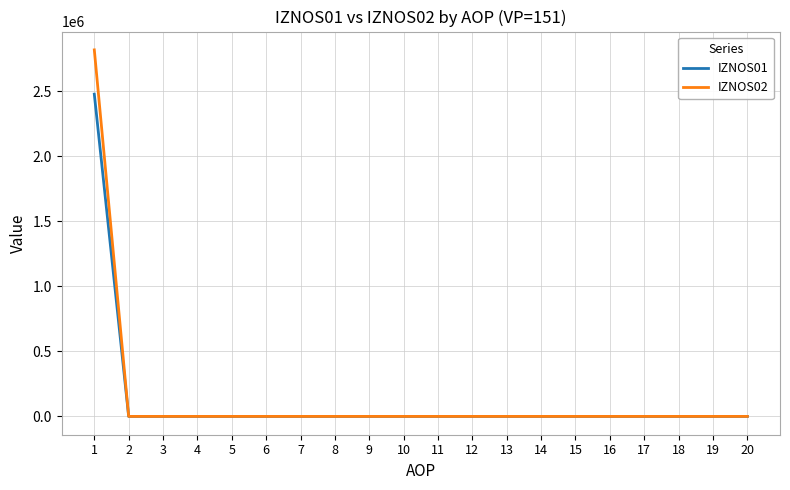

List the series in order of their peak value, highest first.

IZNOS02, IZNOS01